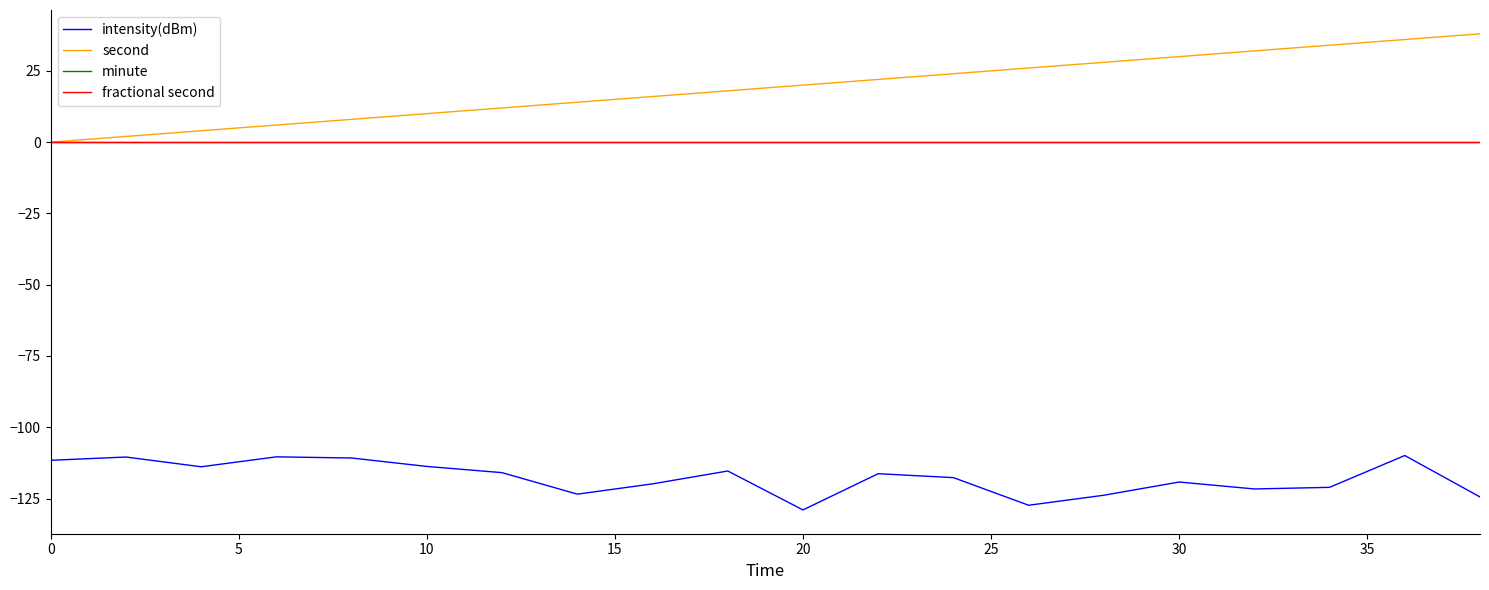

What is the value of the second point at the 12th from the left?

22.0